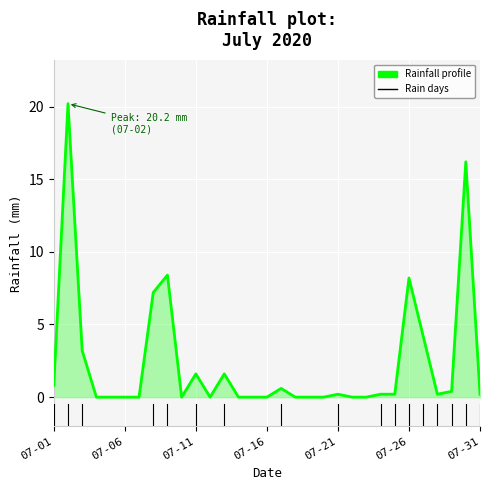

What is the difference between the maximum and minimum values?

20.2